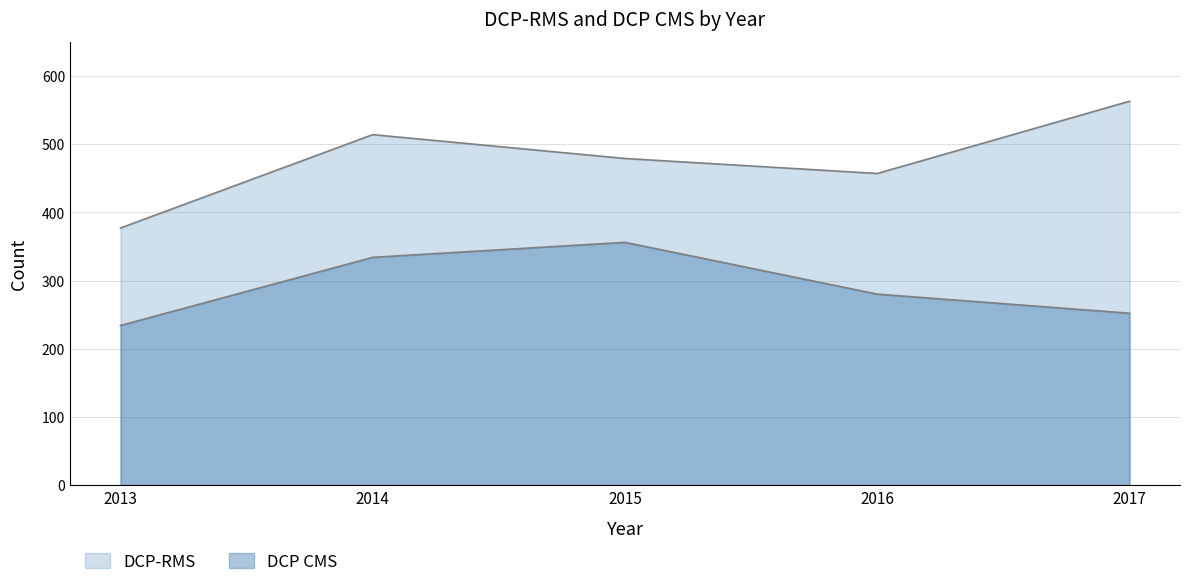

Reading left to right, what are all the values shown in this chart?

DCP-RMS: 377	514	479	457	563
DCP CMS: 234	334	356	280	252